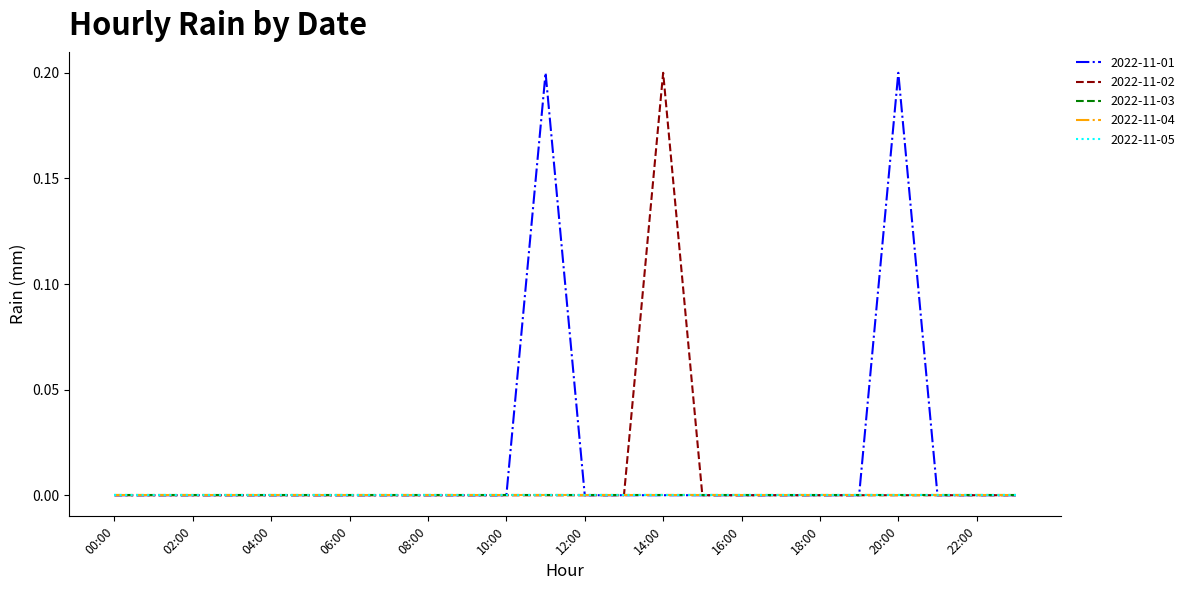

Does the chart display data point markers on the line(s)?

No